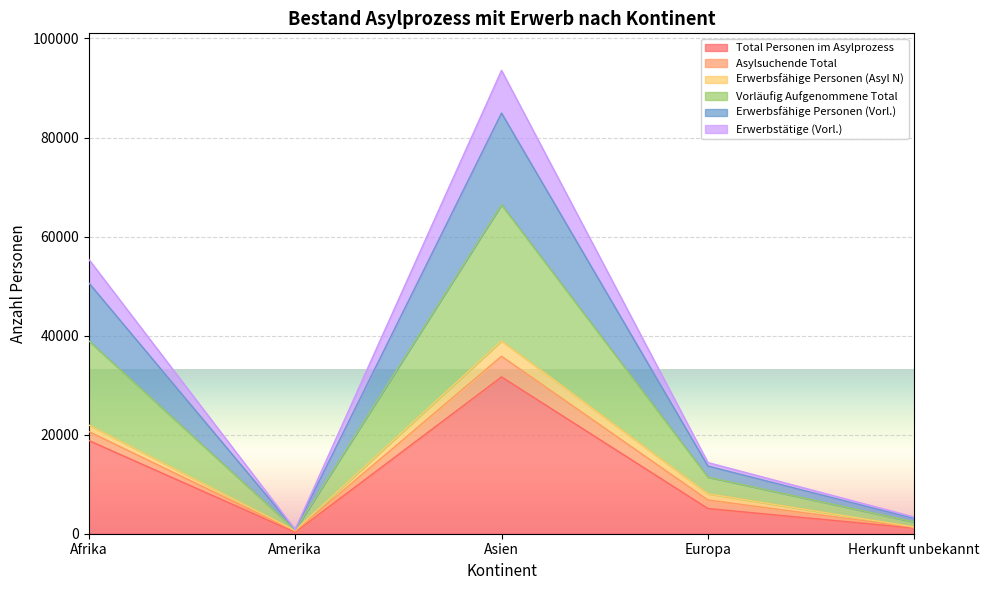

At which label is Total Personen im Asylprozess closest to 15984?

Afrika